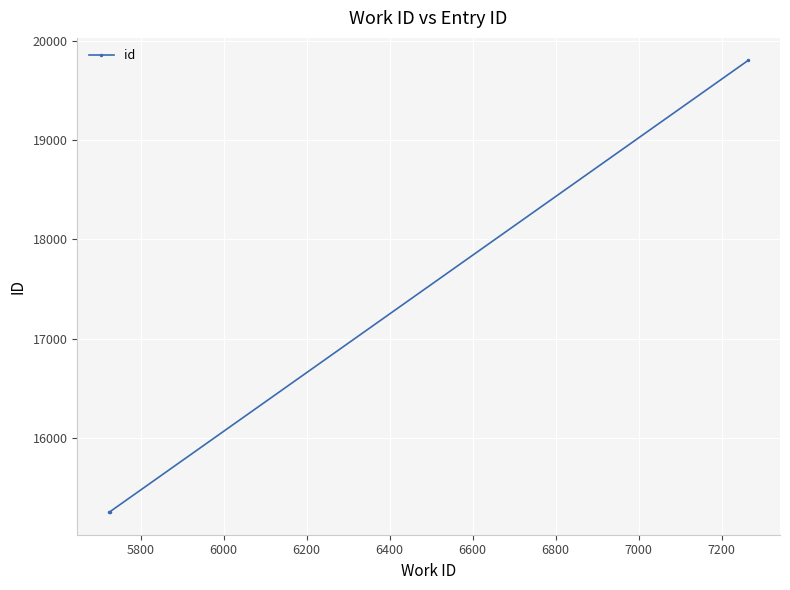

How many lines are shown in the chart?

1